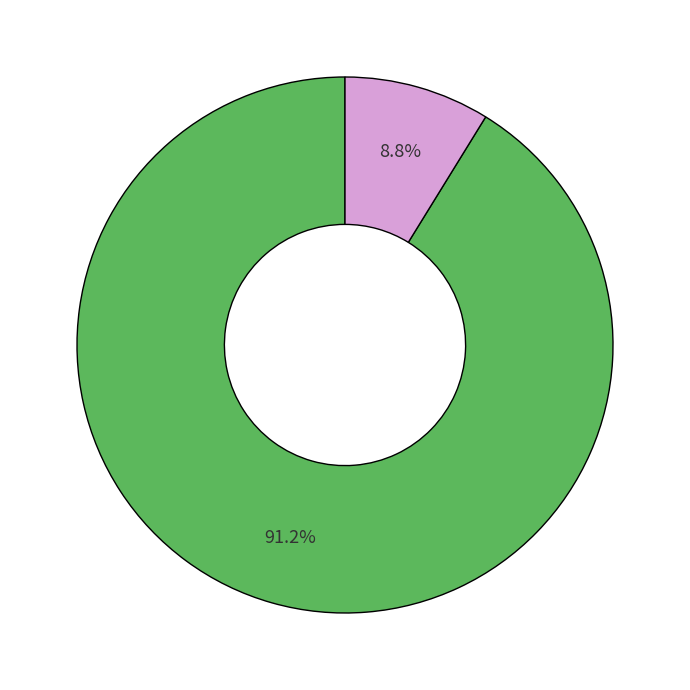

Is there a majority slice in this chart?

Yes